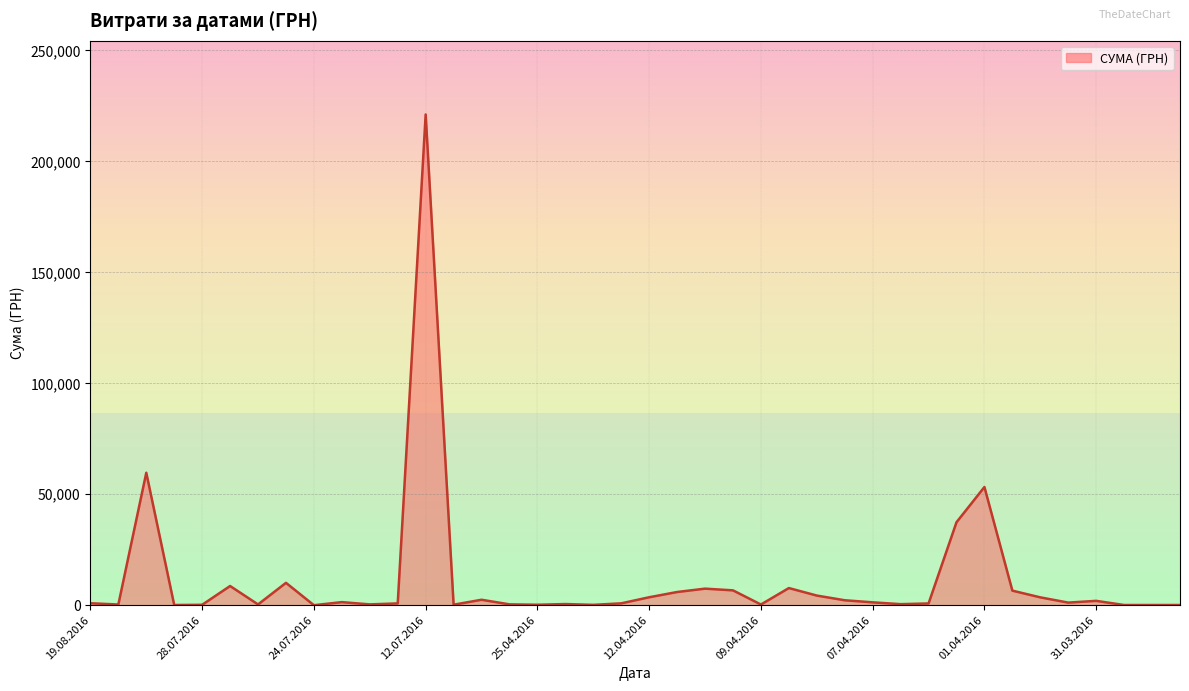

What is the maximum value shown in the chart?

221138.5